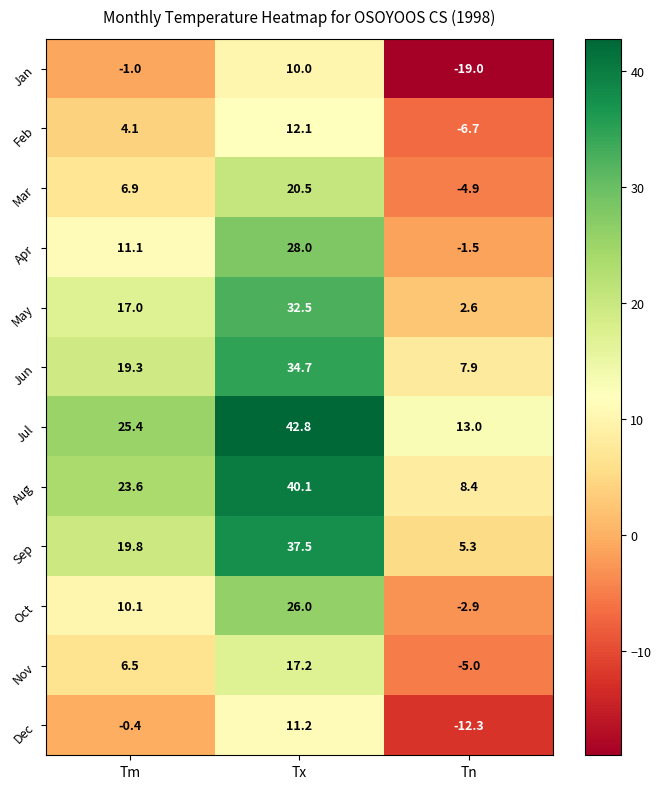

How many series are shown in this chart?

12